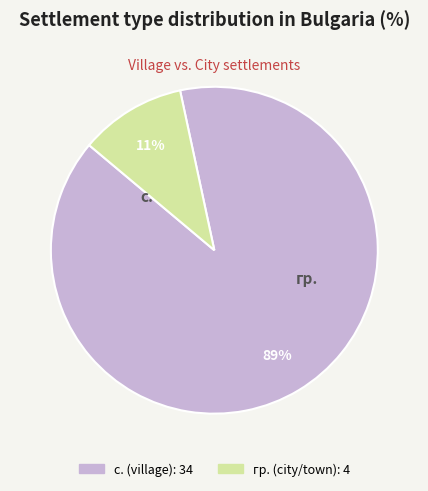

To the nearest percent, what is the average slice percentage?

50%